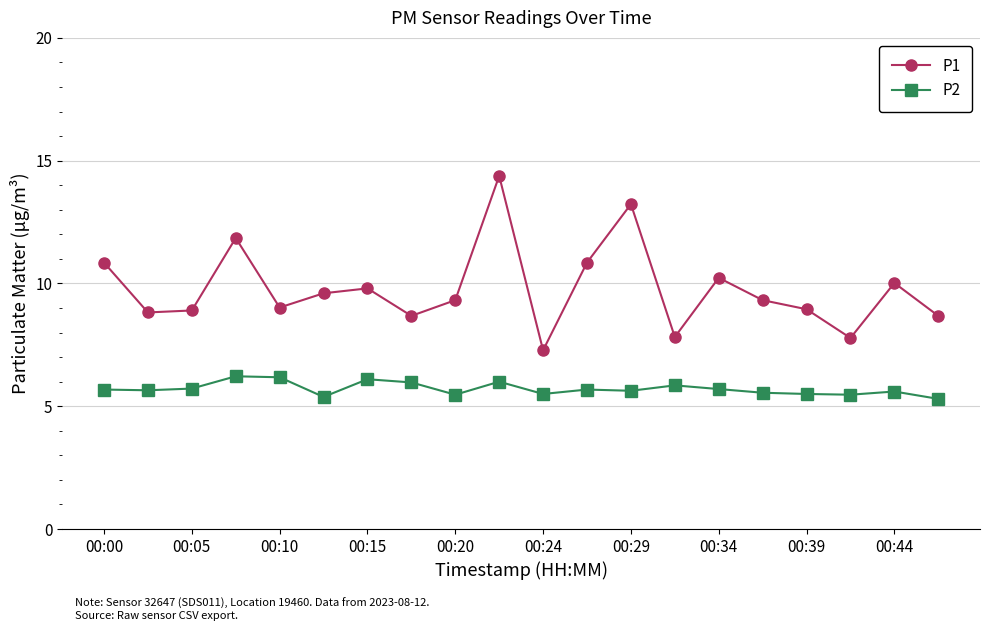

What is the maximum value for P2?

6.2